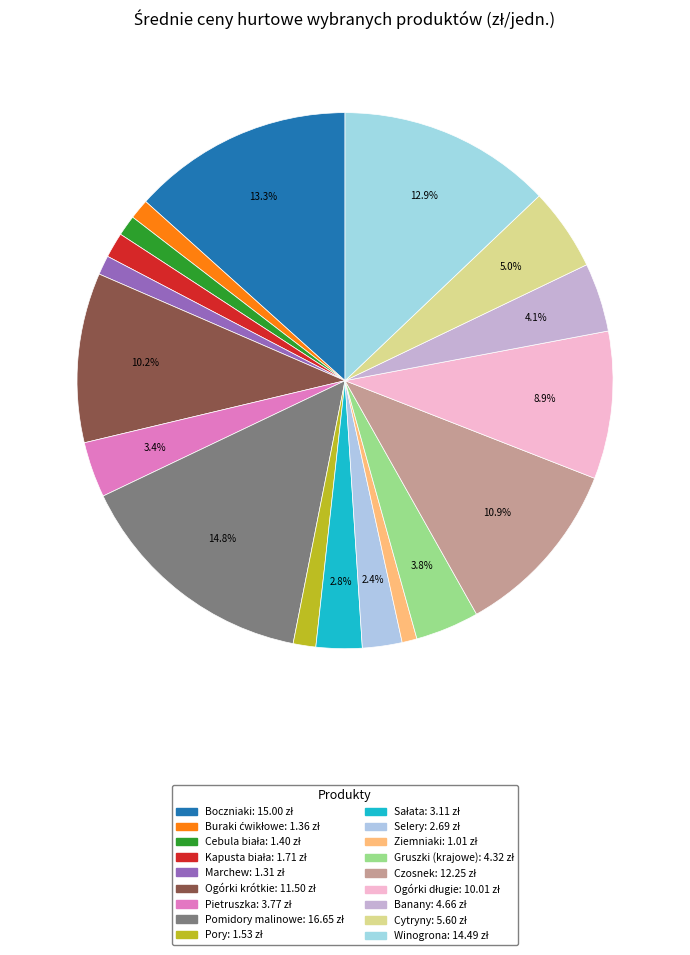

How many slices are in this pie chart?

18